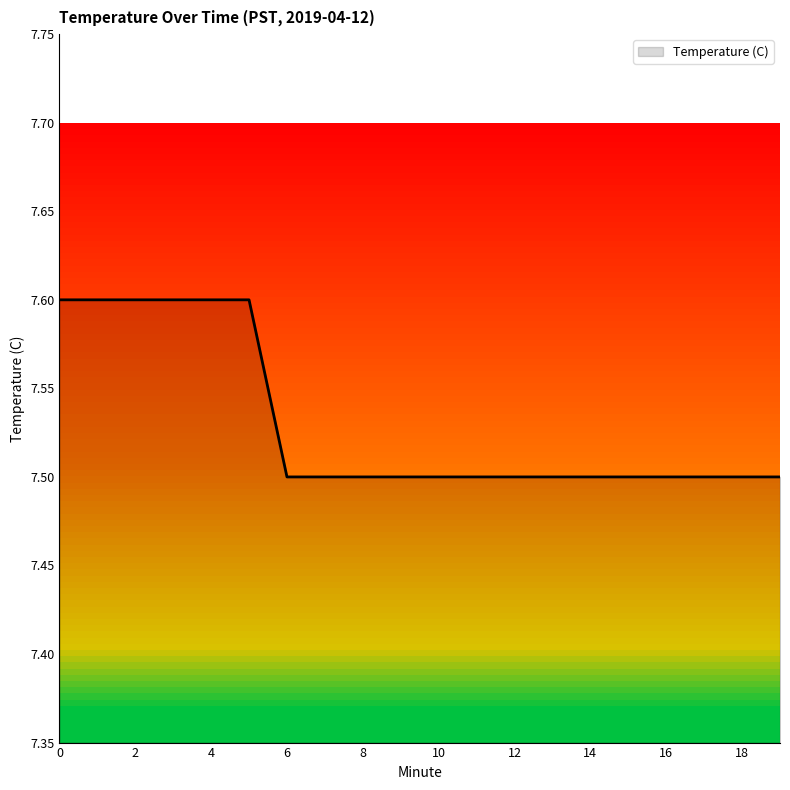

What is the smallest value displayed?

7.5